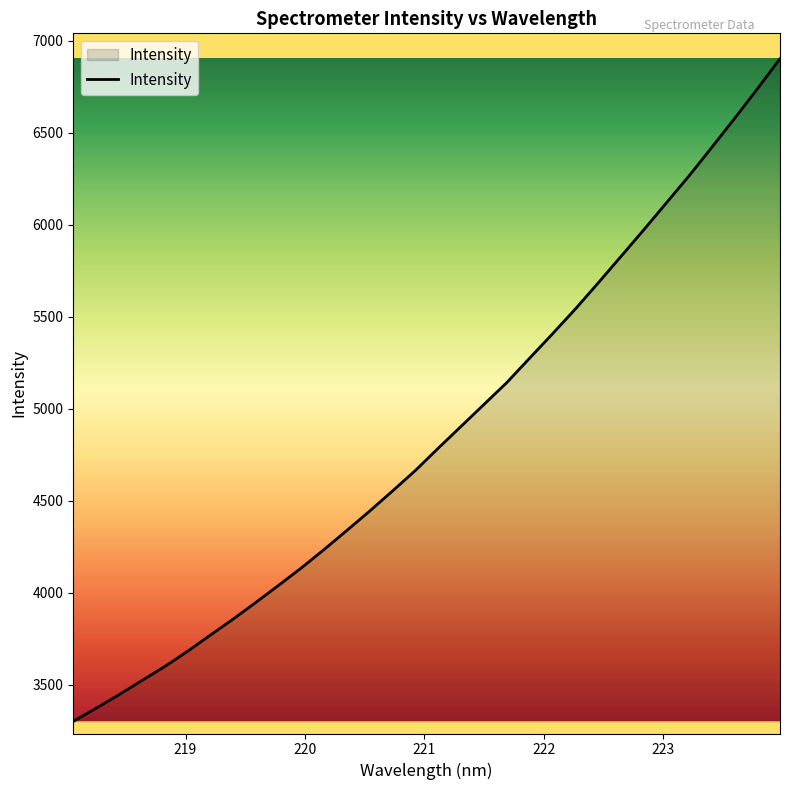

What is the greatest value displayed?

6902.8